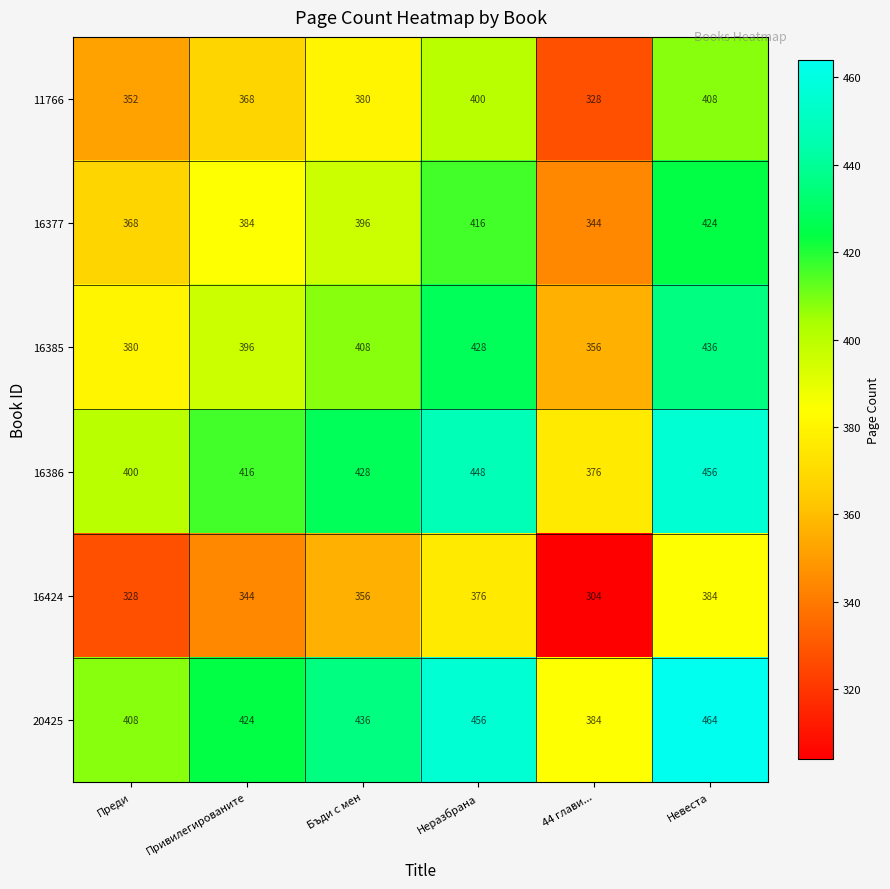

What is the spread (max minus min) of values at Преди?

80